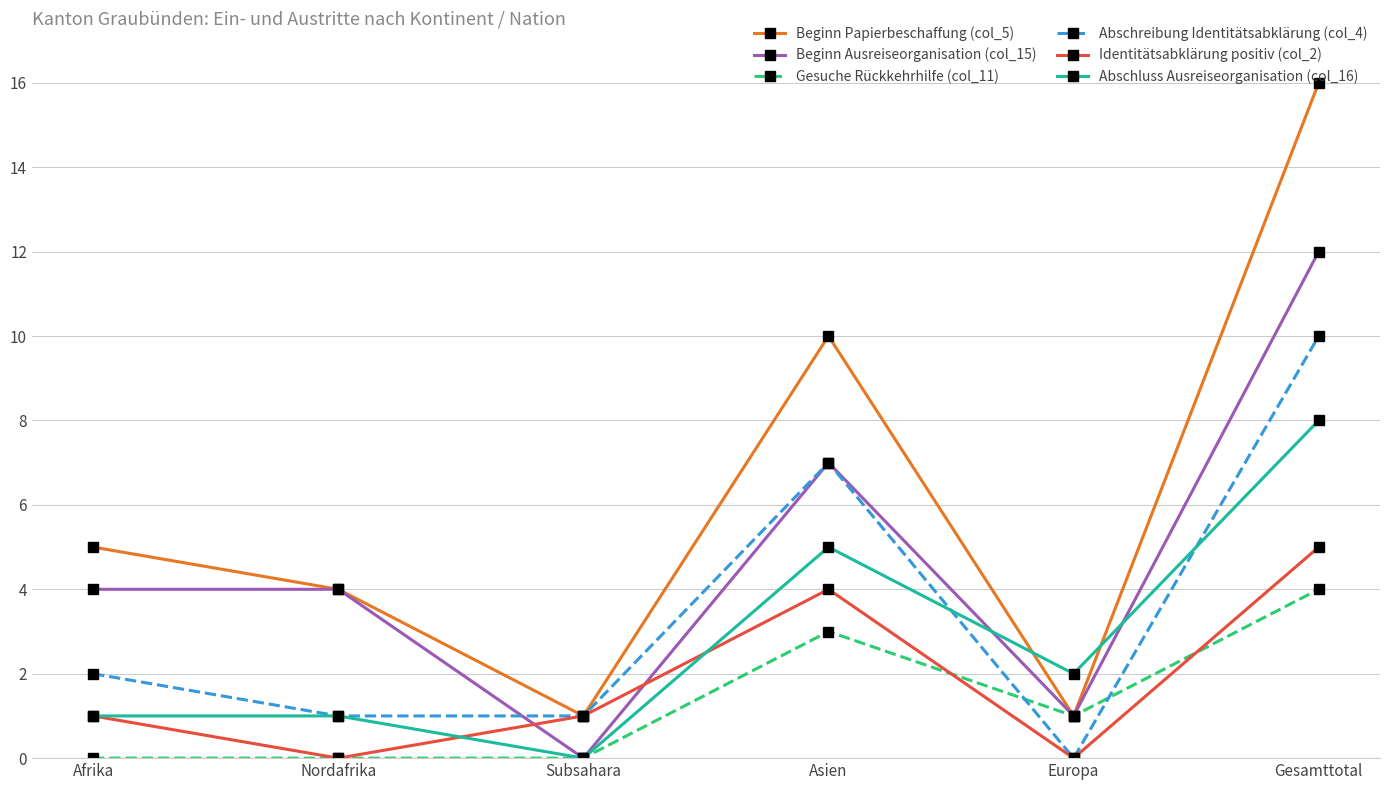

Which category has the lowest value in the Abschluss Ausreiseorganisation (col_16) series?

Subsahara